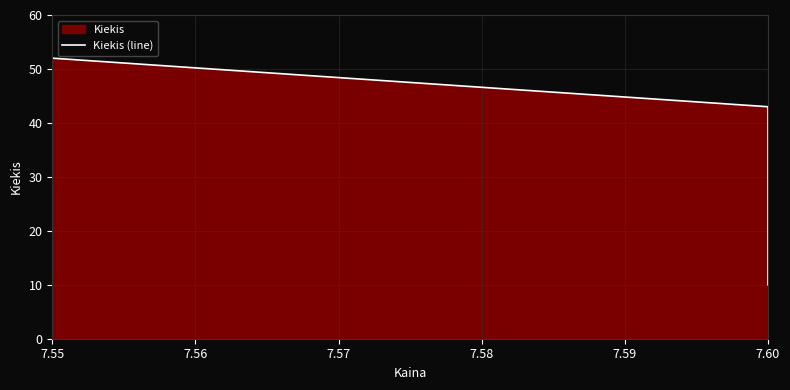

The chart shows a value of 6 at 7.60. True or false?

False